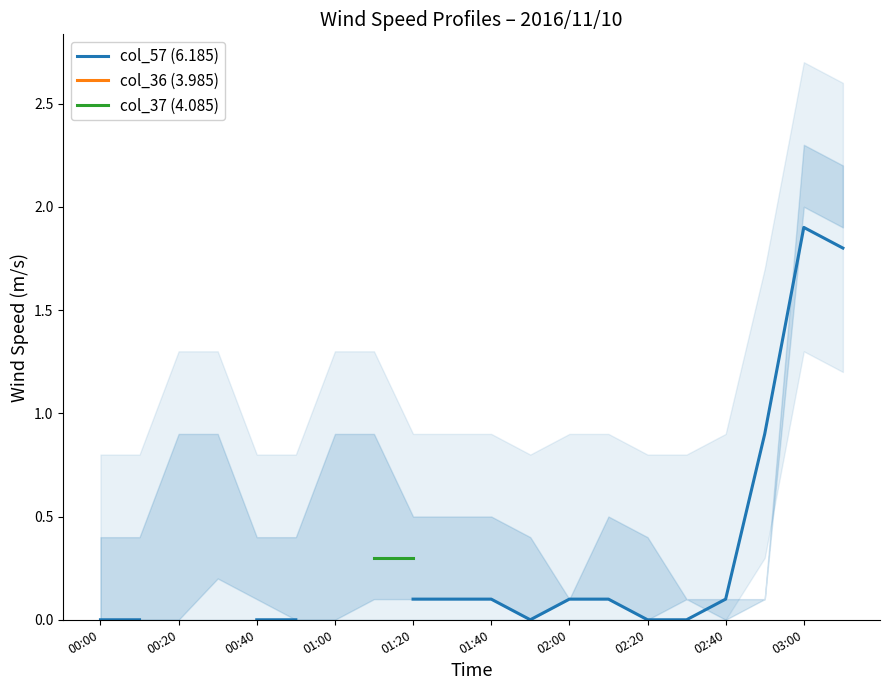

Is the value of col_37 (4.085) at 12 greater than the value of col_36 (3.985) at 11?

No